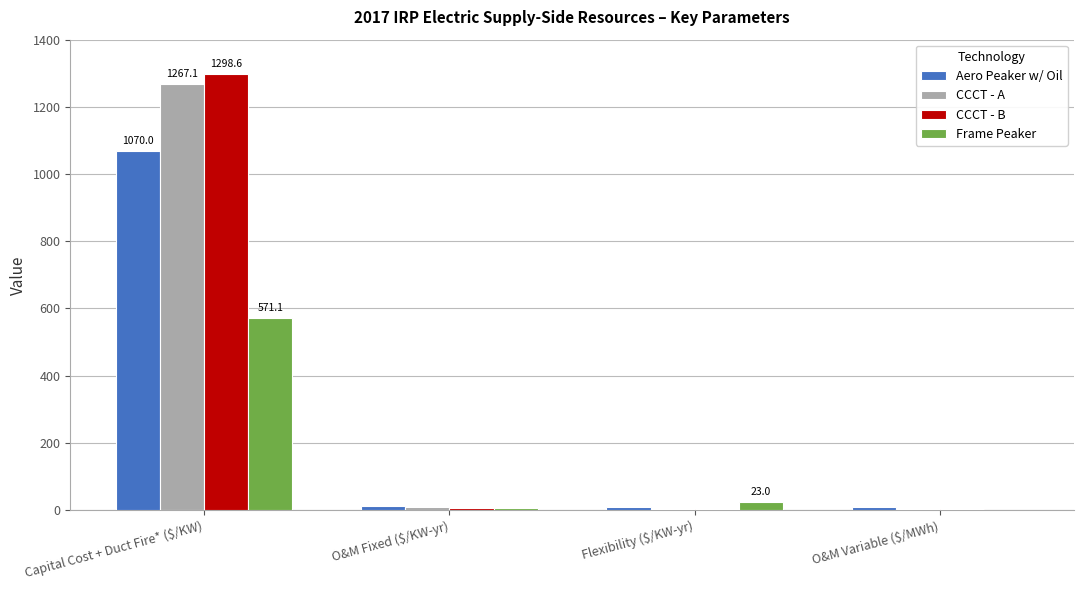

At which category is the sum across all series the highest?

Capital Cost + Duct Fire* ($/KW)